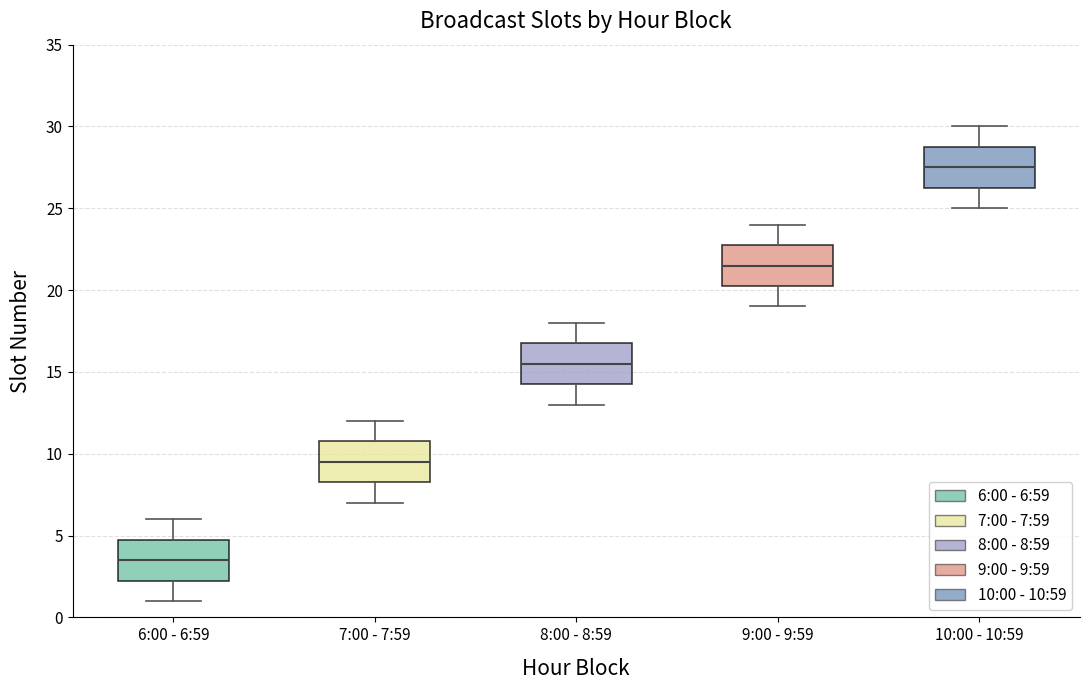

Reading left to right, transcribe this box plot: for each box, give where its median line is, the range the box spans, and where its two whiskers end, as read against the y-axis. The values are not printed on the chart, so give them approximately, as read against the axis.

6:00 - 6:59: median 3.5, box 2.5 to 5.0, whiskers 1.0 to 6.0
7:00 - 7:59: median 9.5, box 8.5 to 11.0, whiskers 7.0 to 12.0
8:00 - 8:59: median 15.5, box 14.5 to 17.0, whiskers 13.0 to 18.0
9:00 - 9:59: median 21.5, box 20.5 to 23.0, whiskers 19.0 to 24.0
10:00 - 10:59: median 27.5, box 26.5 to 29.0, whiskers 25.0 to 30.0